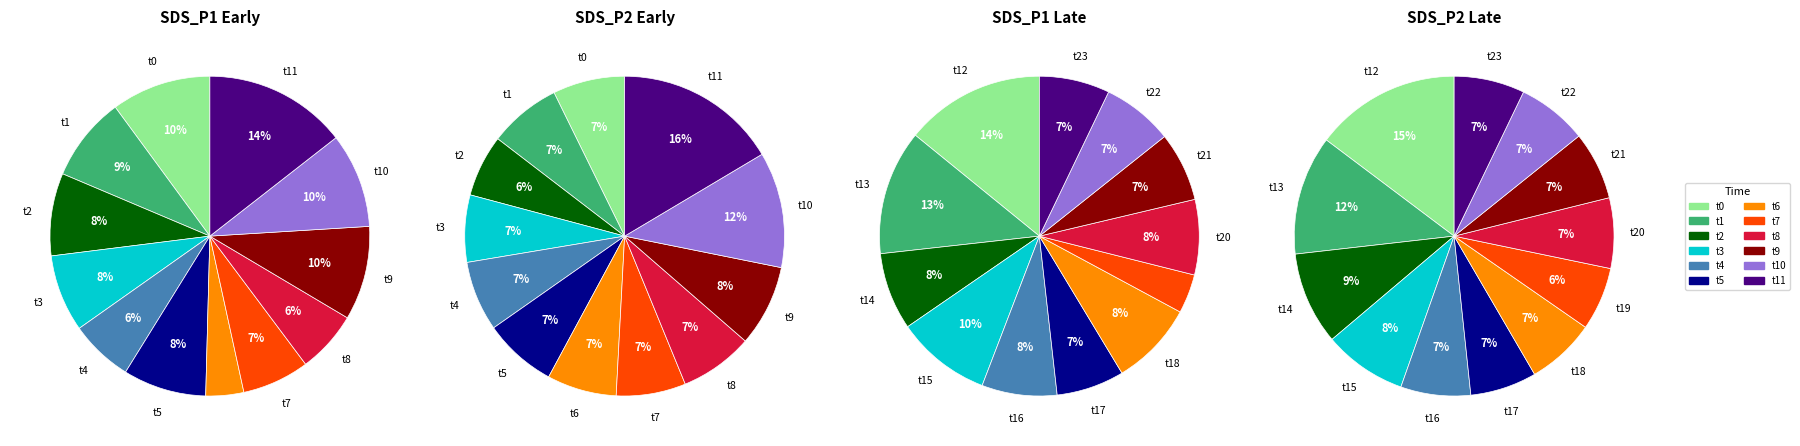

Does 00:12 represent more than half of the total?

No